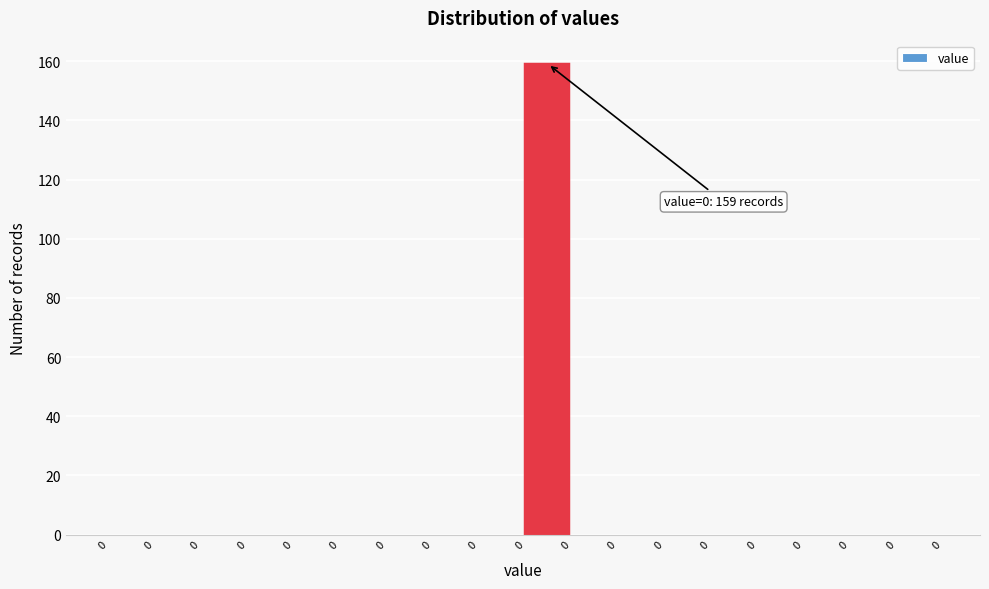

Are the bars horizontal?

No